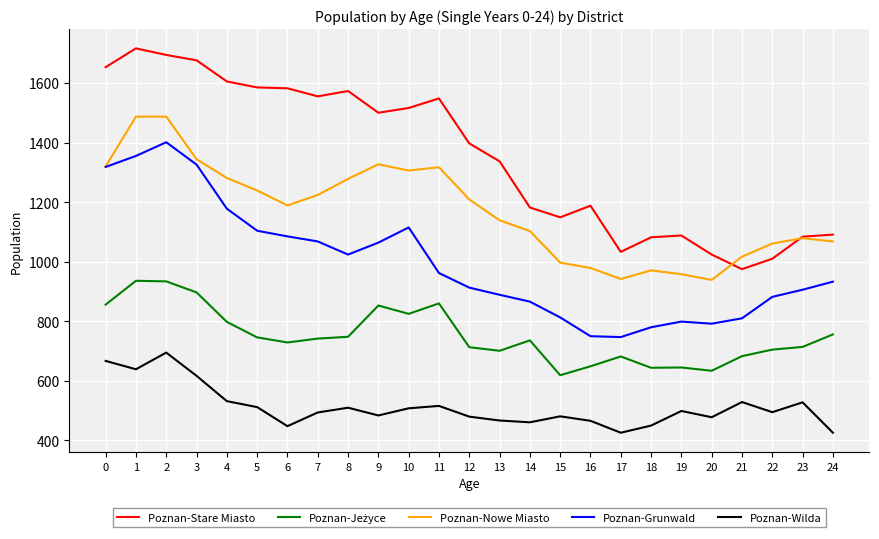

What is the sum of the Poznan-Grunwald values at 9 and 19?

1863